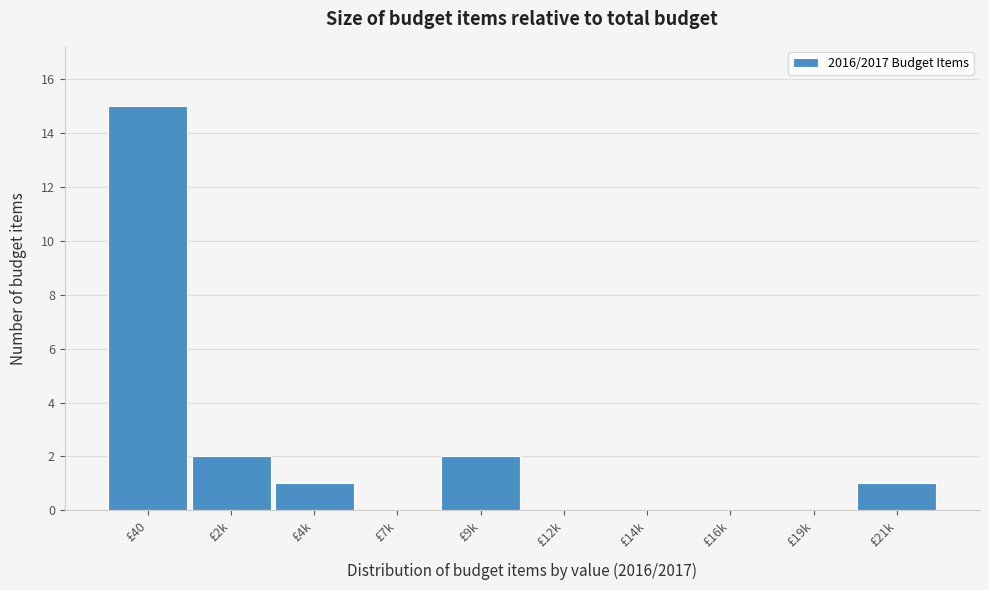

Reading right to left, extract all data points from this chart.

£21k=1	£19k=0	£16k=0	£14k=0	£12k=0	£9k=2	£7k=0	£4k=1	£2k=2	£40=15